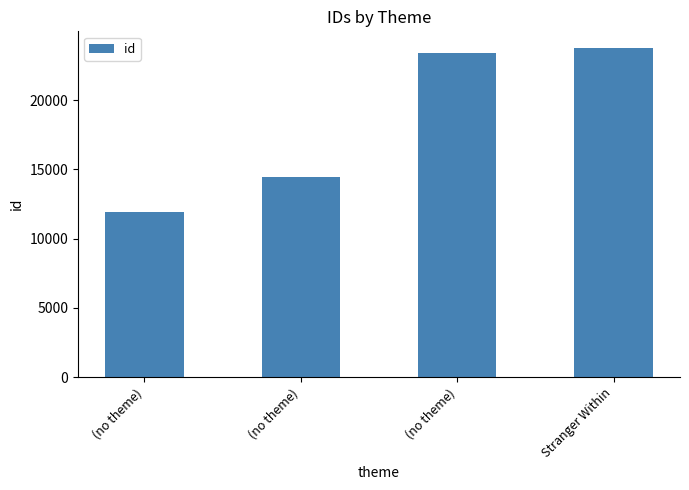

Where does the data first go above 23389?

Stranger Within